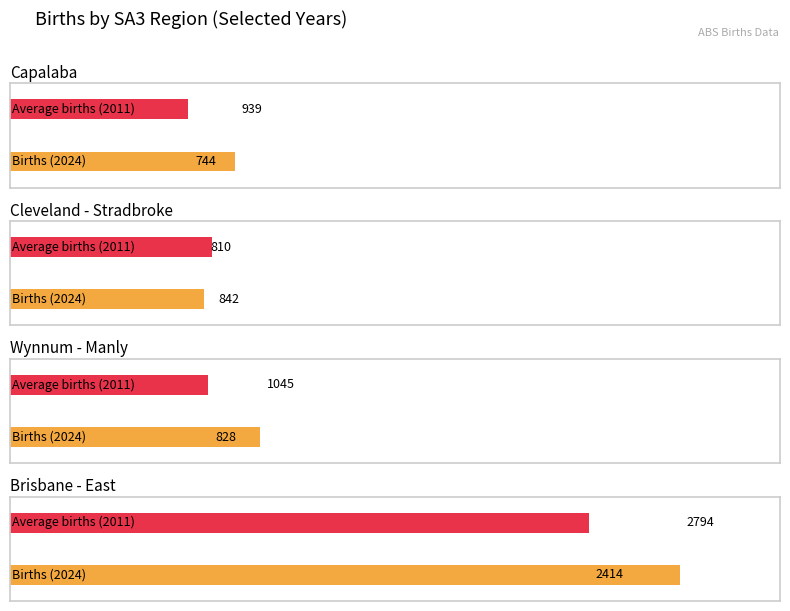

Read the Births_2011 value at Wynnum - Manly.

1045